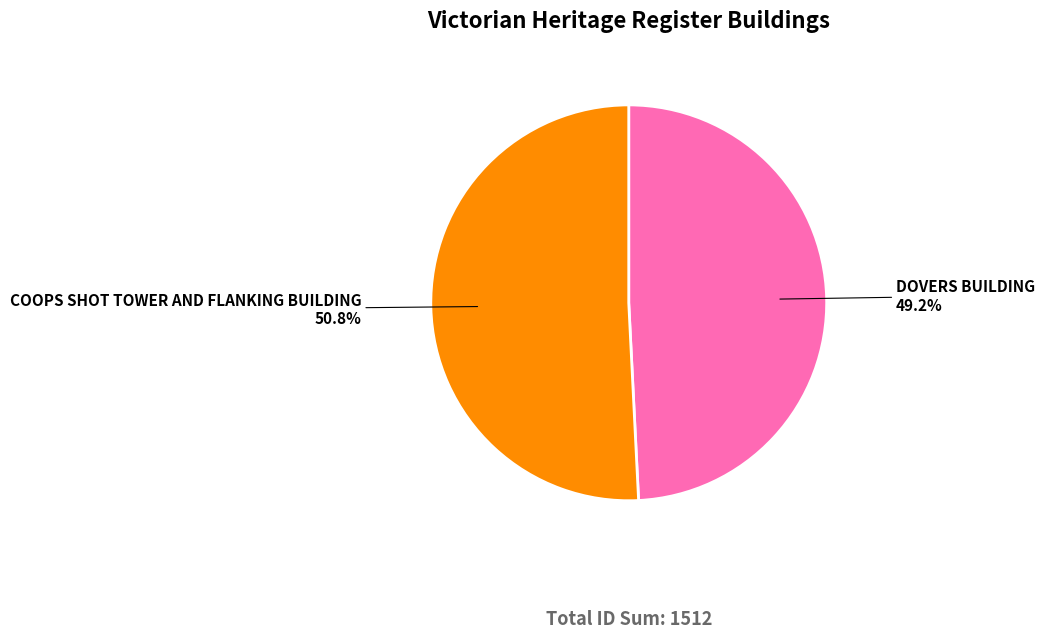

Rank the categories by value from highest to lowest.

COOPS SHOT TOWER AND FLANKING BUILDING, DOVERS BUILDING